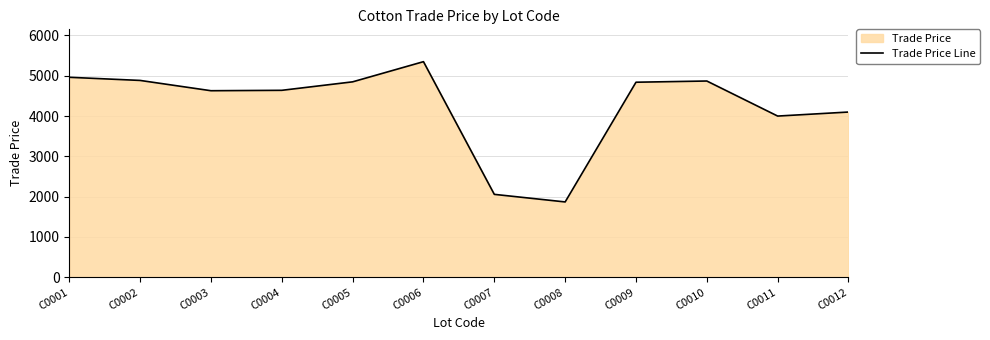

Reading left to right, what are all the values shown in this chart?

C0001=4962.4	C0002=4884.4	C0003=4629.0	C0004=4639.0	C0005=4849.4	C0006=5349.9	C0007=2057.0	C0008=1869.0	C0009=4839.9	C0010=4869.9	C0011=4000.0	C0012=4100.0